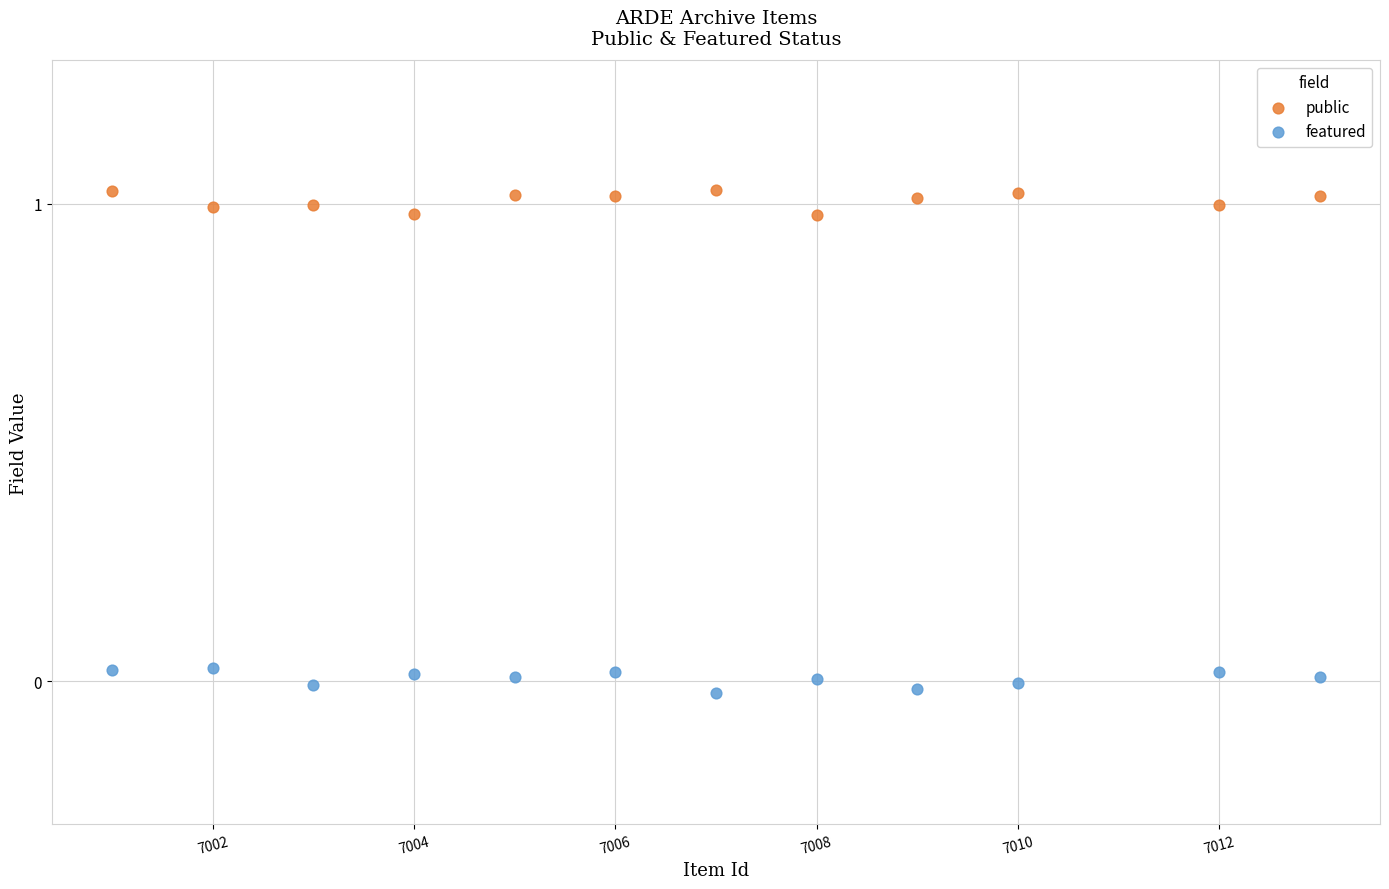

Which series reaches the maximum Y coordinate?

public